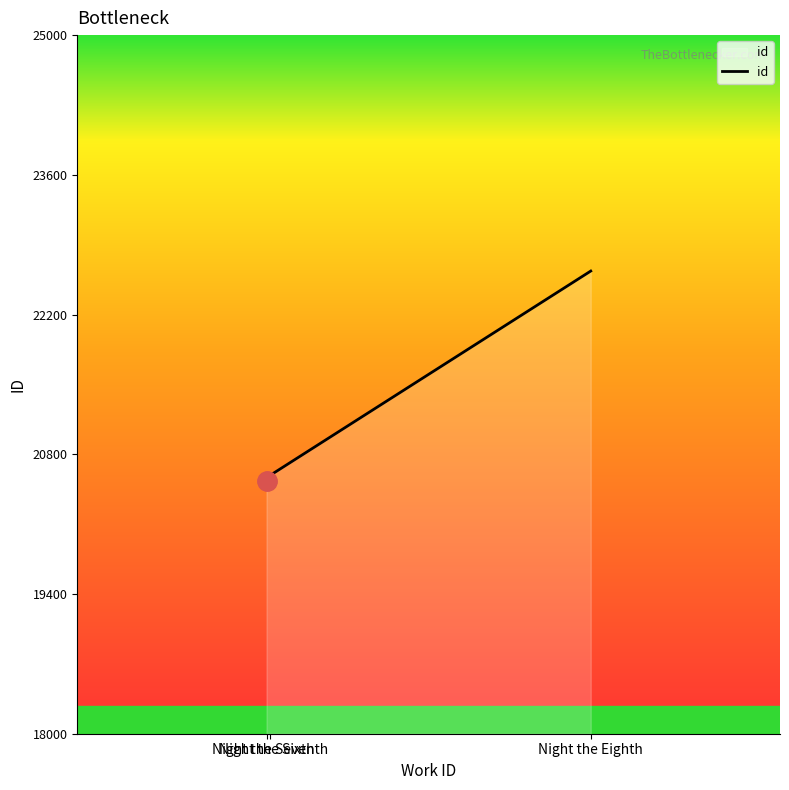

What is the change in value from Night the Seventh to Night the Eighth?

+2046